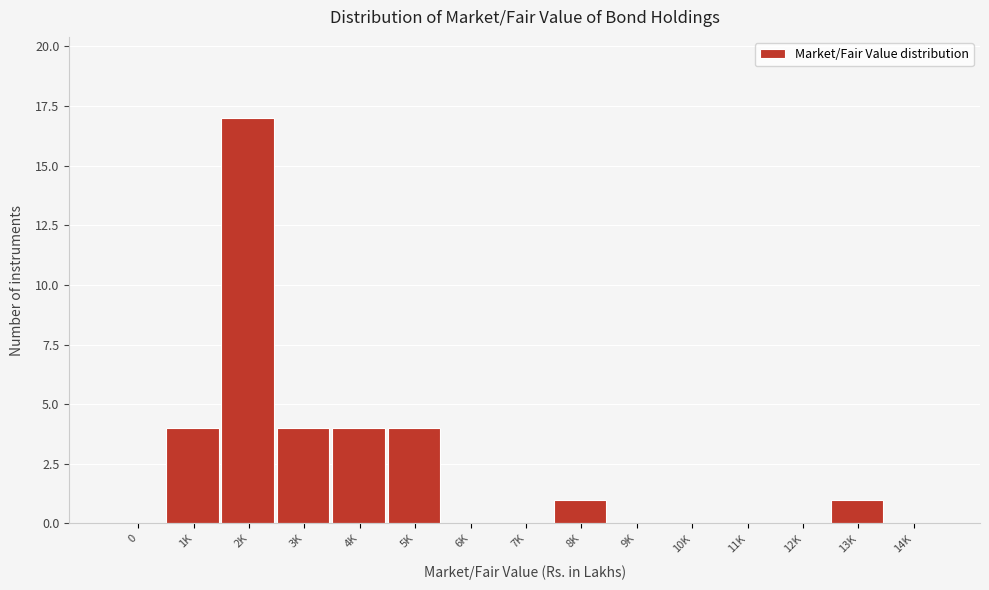

Reading left to right, extract all data points from this chart.

0=0	1K=4	2K=17	3K=4	4K=4	5K=4	6K=0	7K=0	8K=1	9K=0	10K=0	11K=0	12K=0	13K=1	14K=0